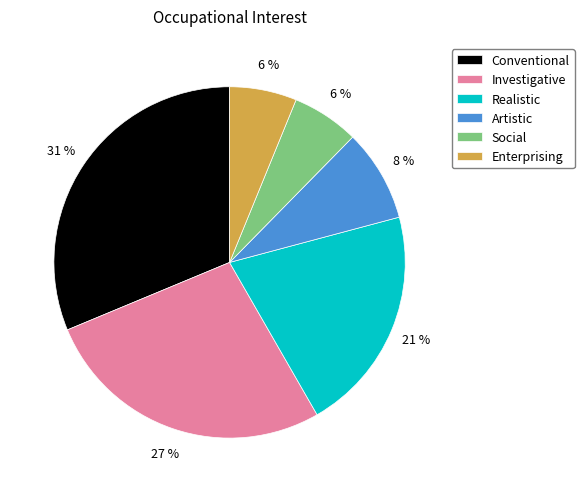

To the nearest percent, what percentage of the pie is Enterprising?

6%